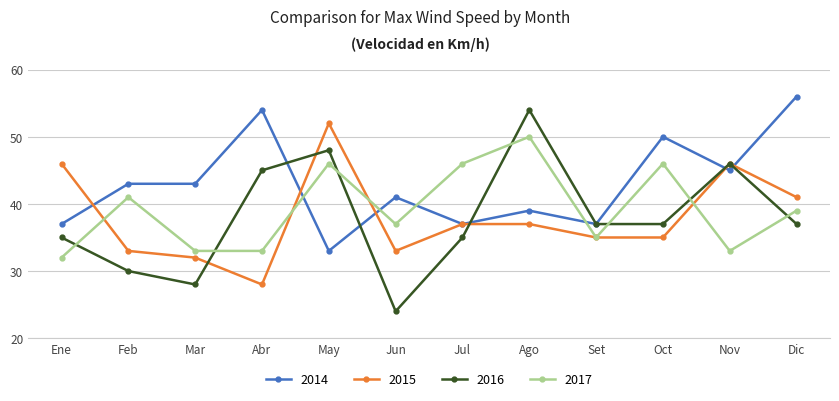

Which series has the largest range (max minus min)?

2016